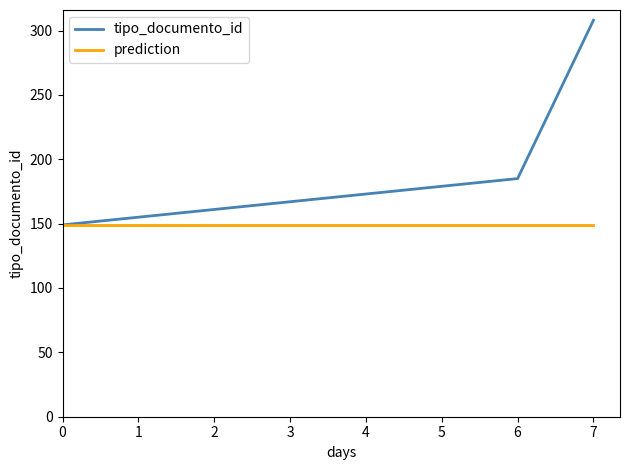

What is the spread (max minus min) of values at 6?

36